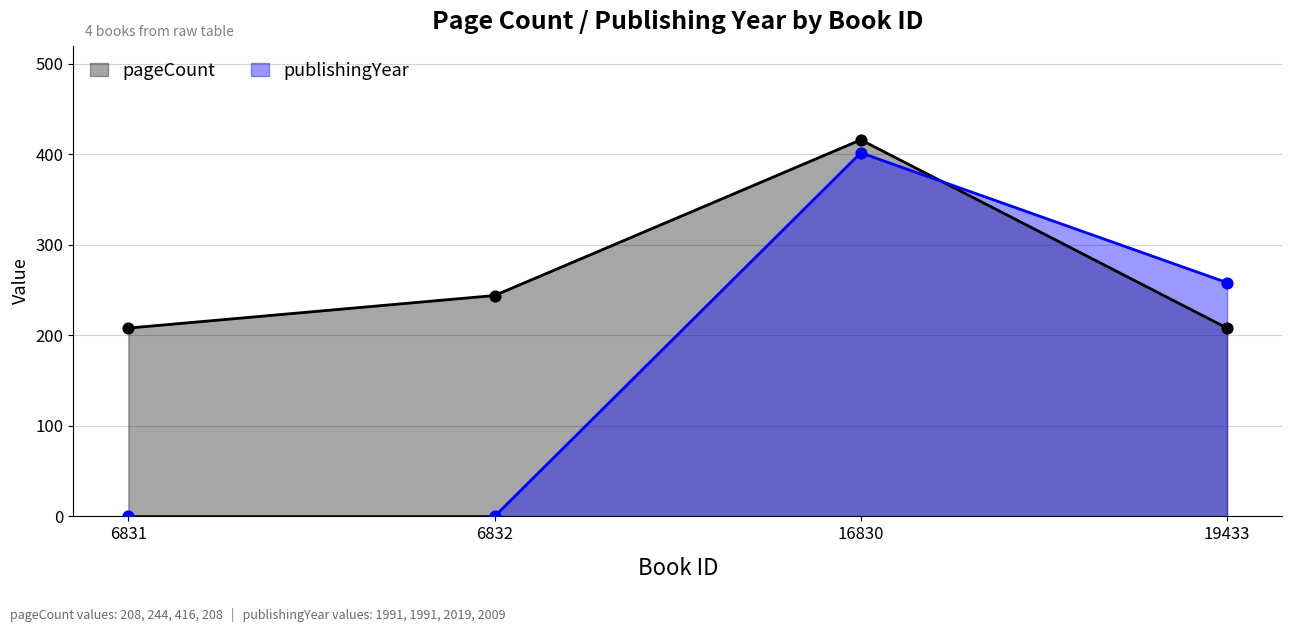

Which series has the widest spread of Y values?

publishingYear